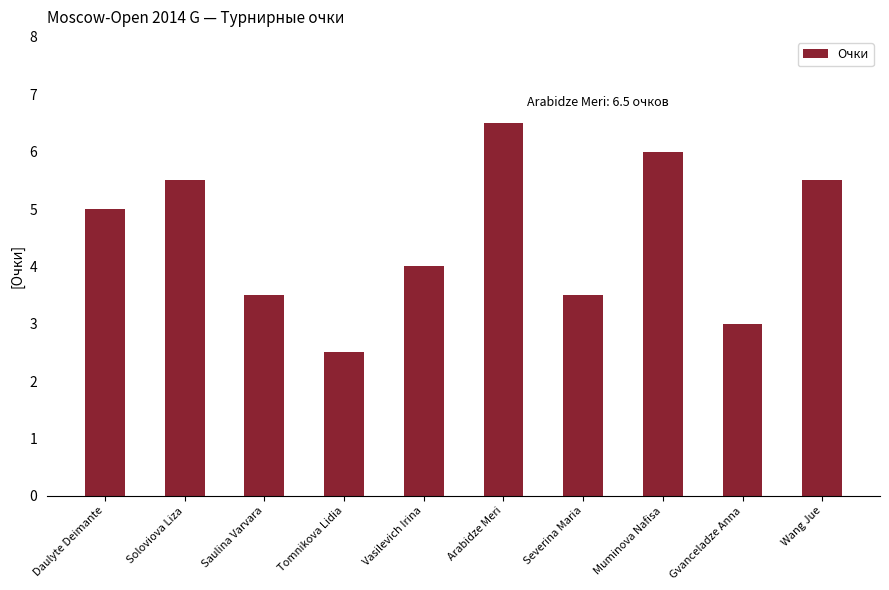

Reading left to right, what are all the values shown in this chart?

Daulyte Deimante=5.0	Soloviova Liza=5.5	Saulina Varvara=3.5	Tomnikova Lidia=2.5	Vasilevich Irina=4.0	Arabidze Meri=6.5	Severina Maria=3.5	Muminova Nafisa=6.0	Gvanceladze Anna=3.0	Wang Jue=5.5